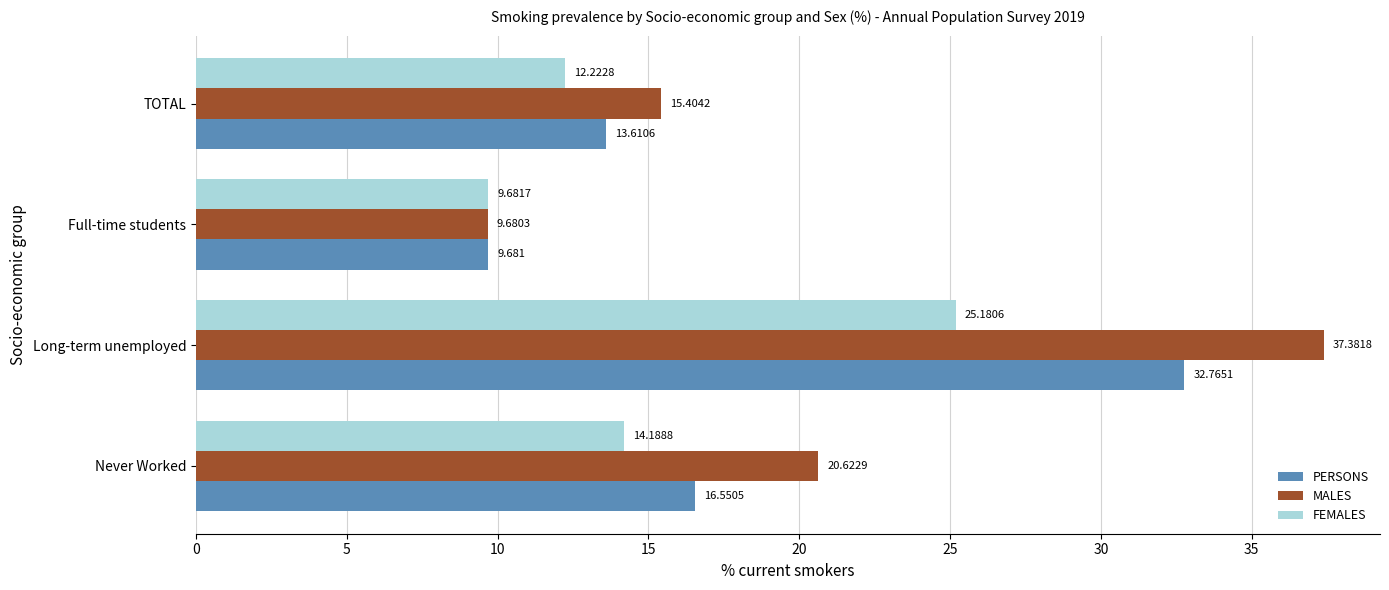

Where is MALES nearest to the value 23?

Never Worked